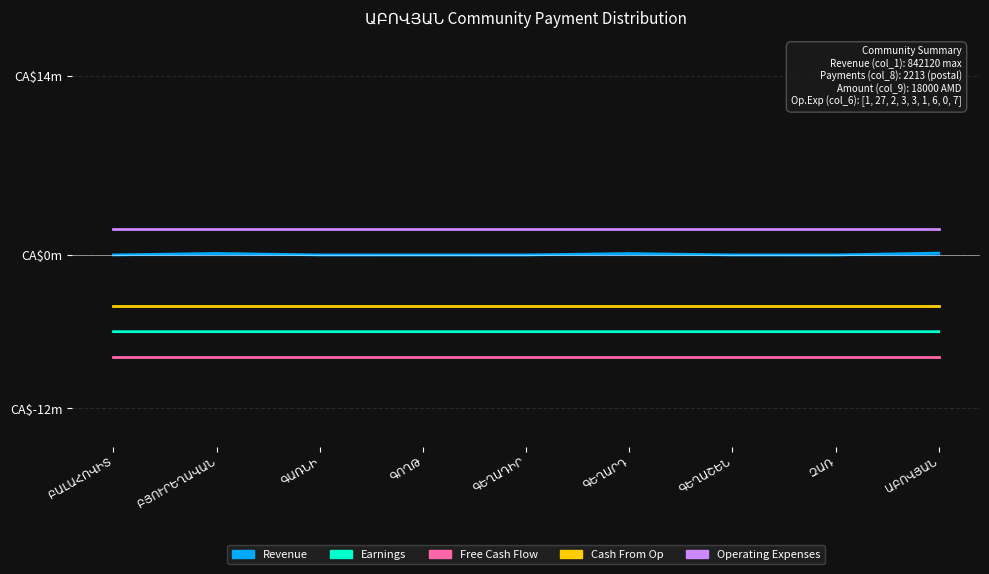

What is the average value of the Free Cash Flow (col_8) series?

-8.0